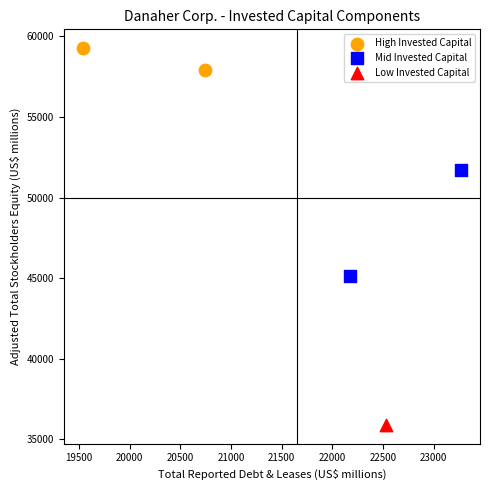

What are all the series names shown in the legend?

High Invested Capital, Mid Invested Capital, Low Invested Capital